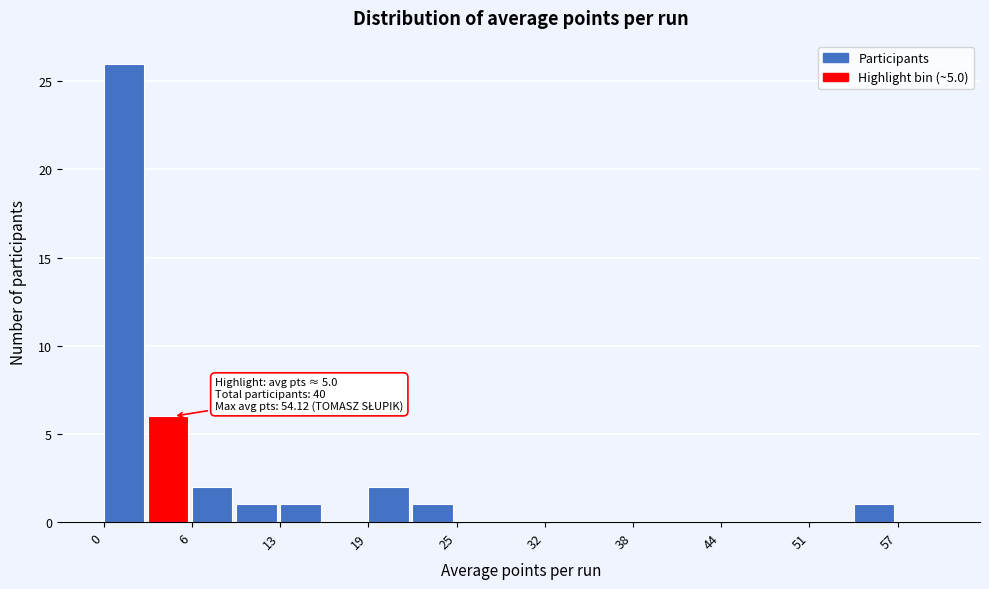

Read against the x-axis, roughly where is the centre of the tallest bar?

1